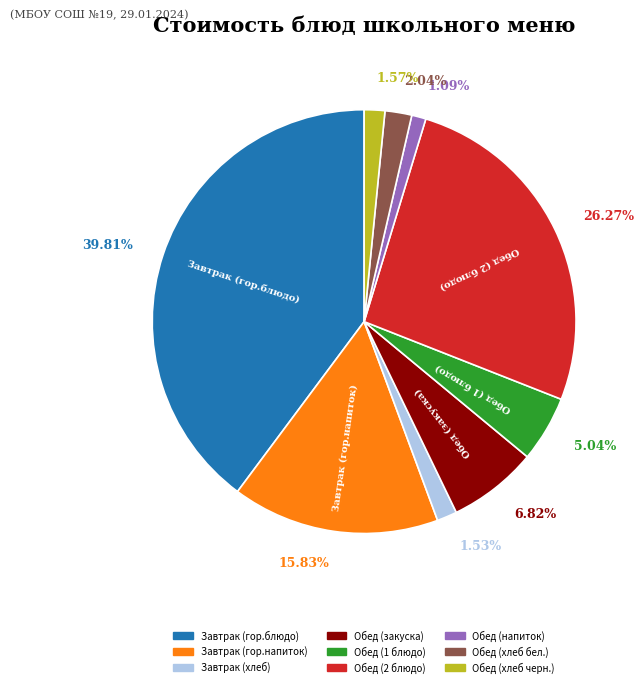

How many slices are in this pie chart?

9